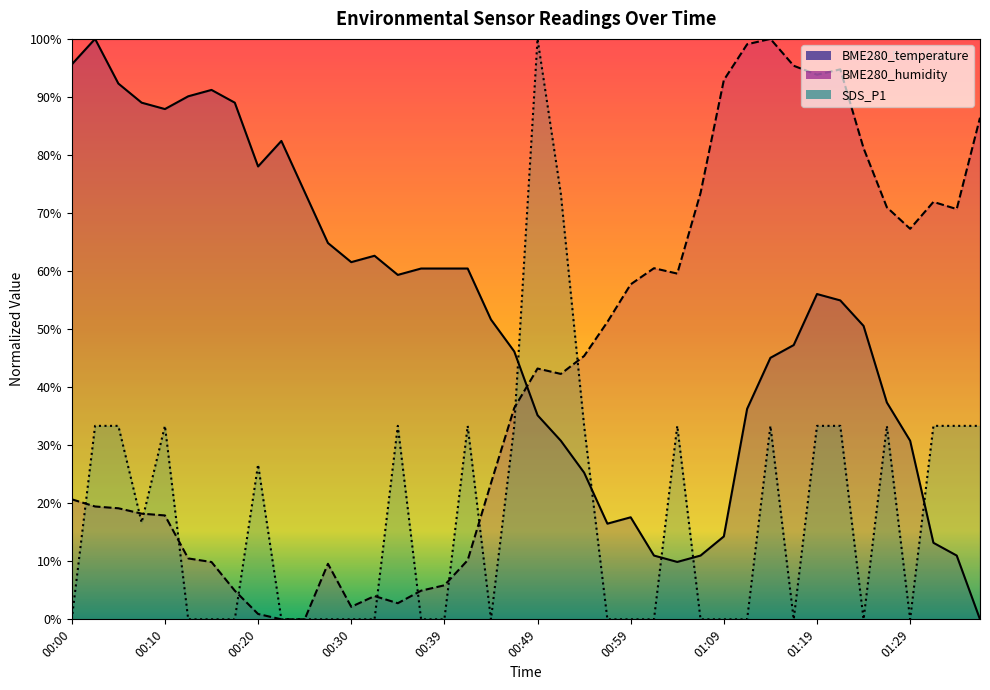

Which category has the highest value across all series?

00:02